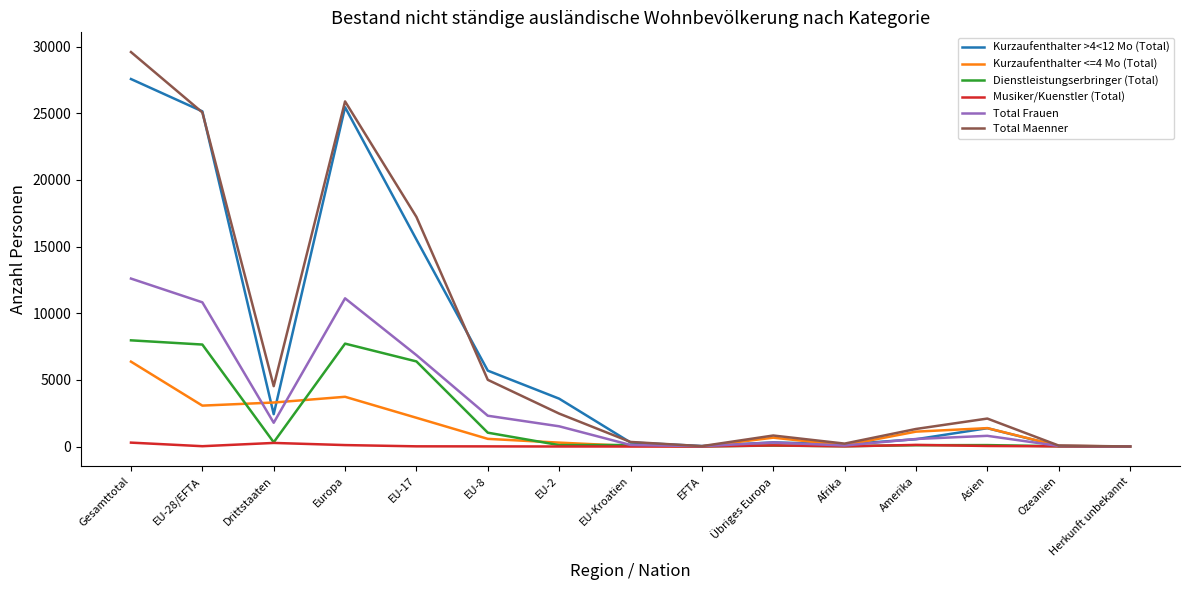

Where is the first local maximum for Dienstleistungserbringer (Total)?

Europa